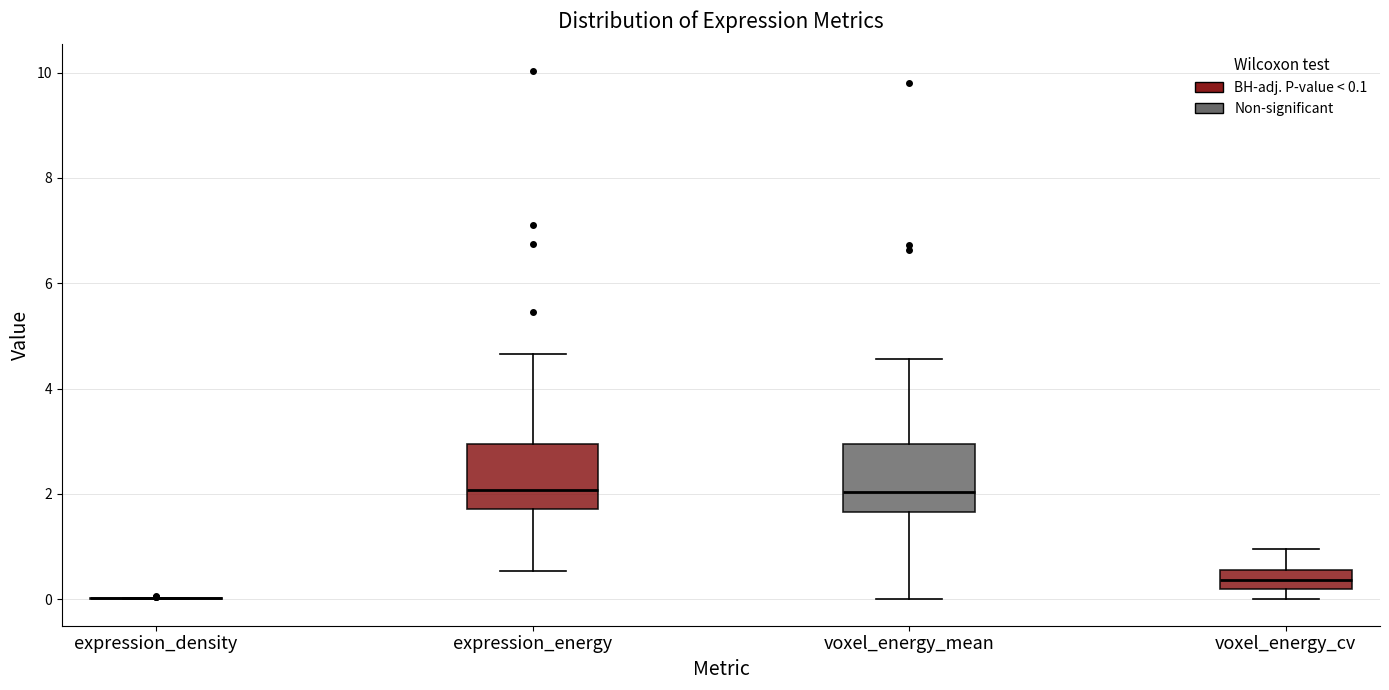

Reading left to right, read every box against the y-axis: the position of its median line, the range the box covers, and the ends of its whiskers. The values are not printed on the chart, so give them approximately, as read against the axis.

expression_density: box collapsed to a line at 0.0, whiskers 0.0 to 0.0
expression_energy: median 2.0, box 1.8 to 3.0, whiskers 0.6 to 4.6
voxel_energy_mean: median 2.0, box 1.6 to 3.0, whiskers 0.0 to 4.6
voxel_energy_cv: median 0.4, box 0.2 to 0.6, whiskers 0.0 to 1.0